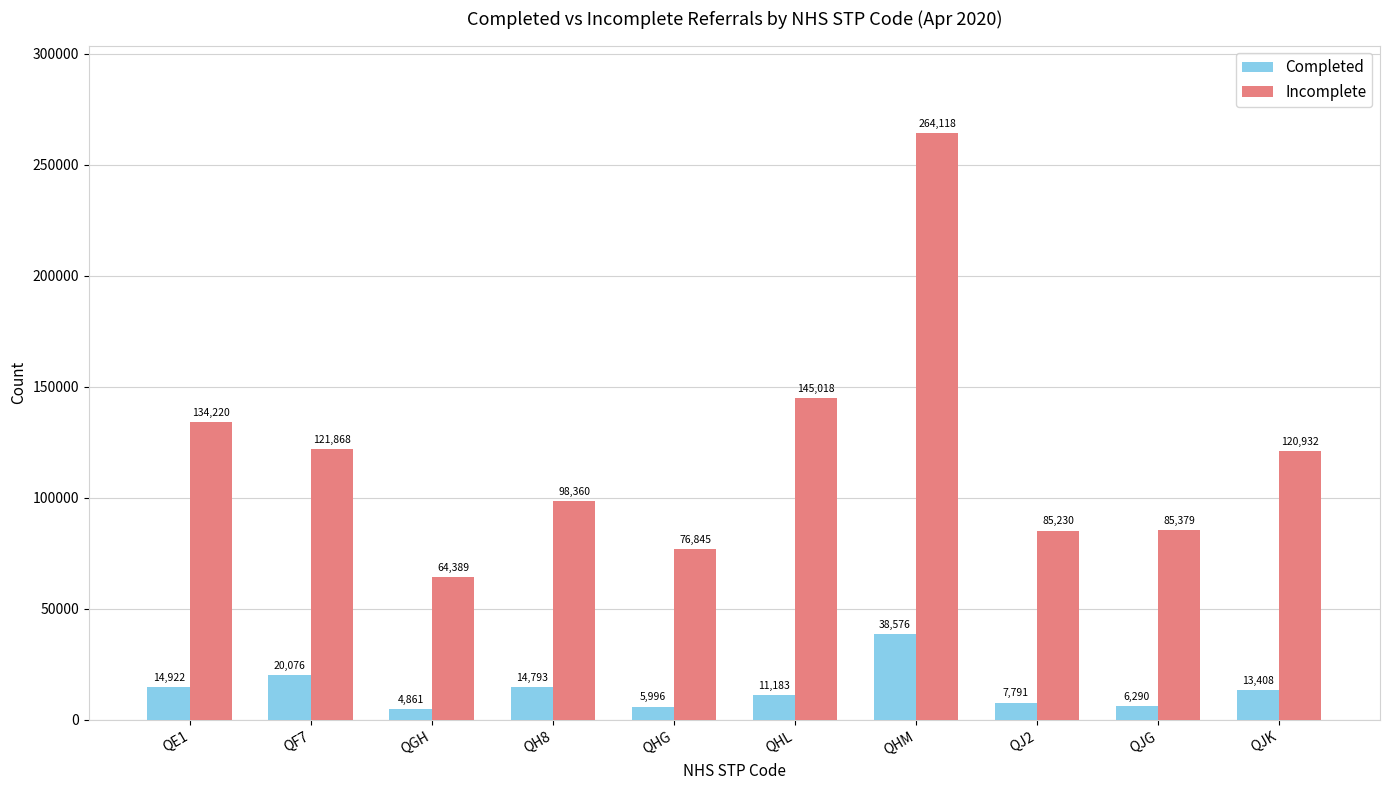

What is the difference between the Incomplete values at QF7 and QHM?

142250